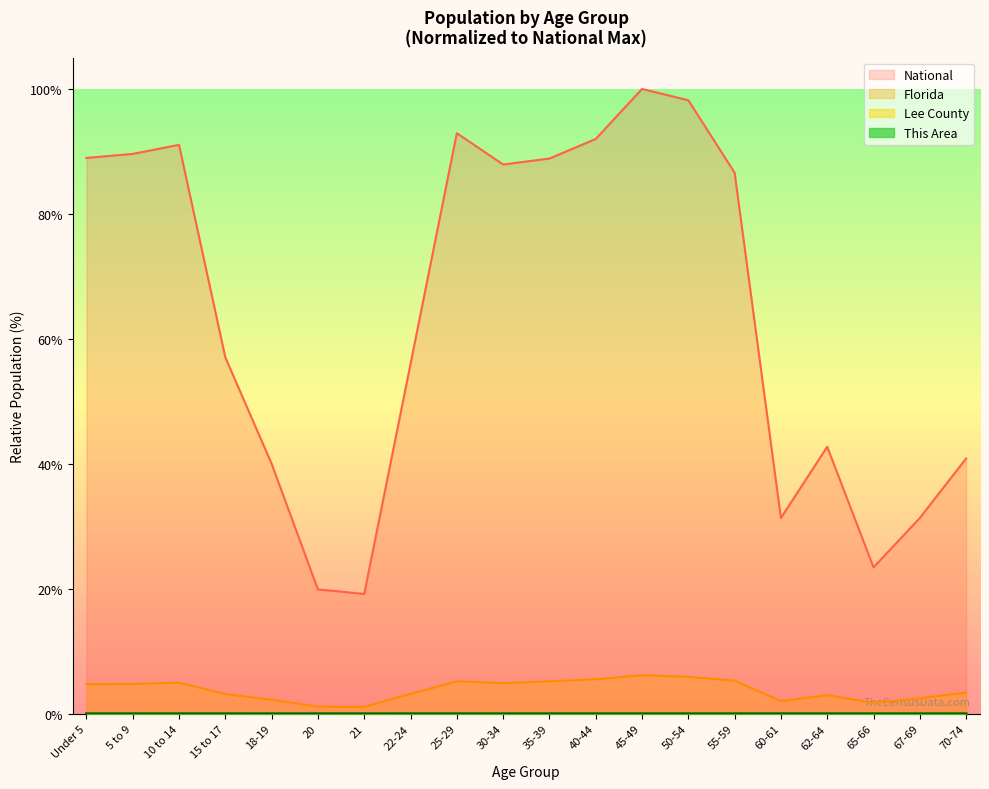

Between 10 to 14 and 67-69, which is larger?

10 to 14